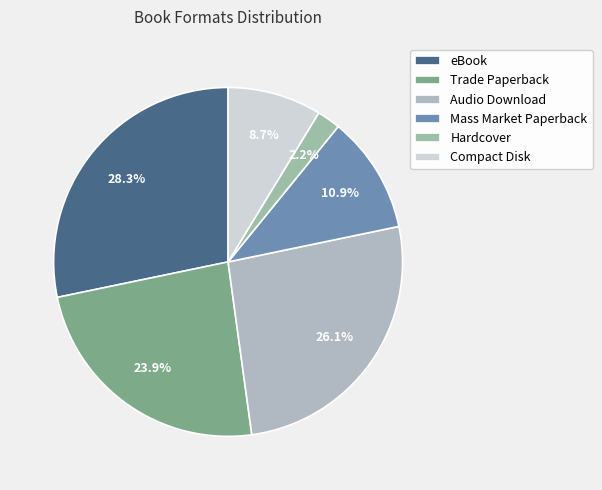

Combined, what portion of the pie is Audio Download and Compact Disk?

34.8%